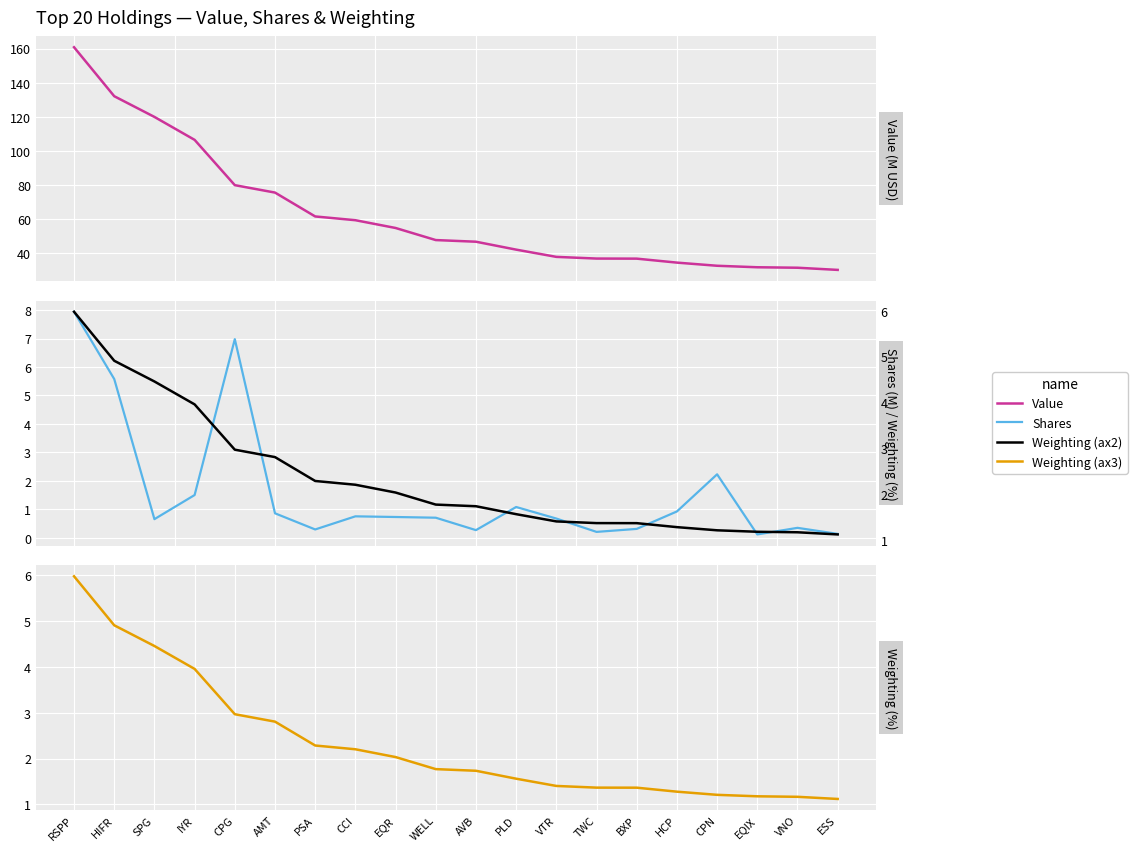

True or false: Shares has more than 2 points higher than both neighbors.

True